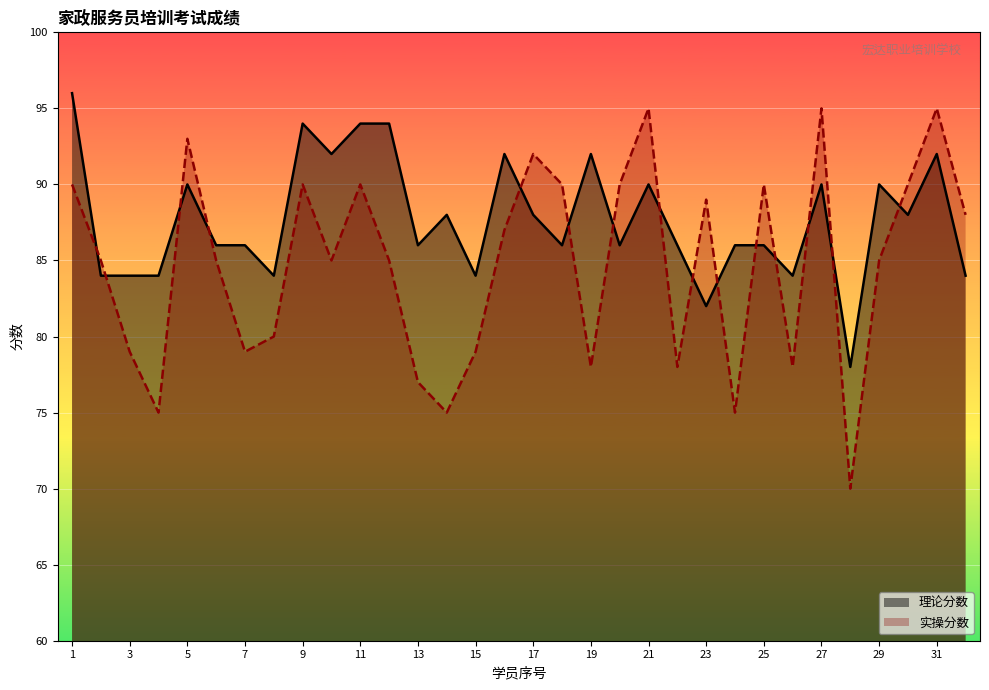

Does the chart display data point markers on the line(s)?

No